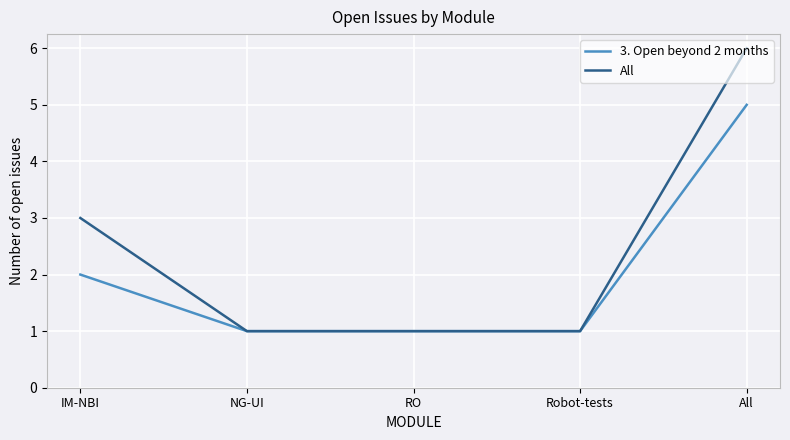

True or false: All has a value of 2 at All.

False